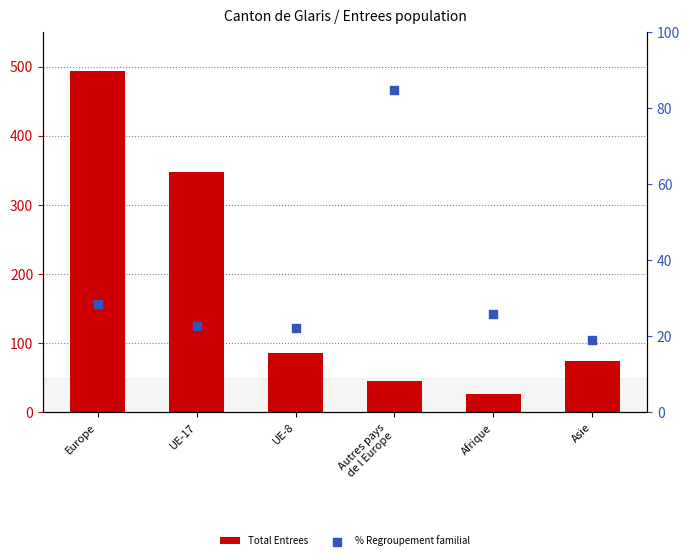

Which series contains the lowest Y value?

% Regroupement familial